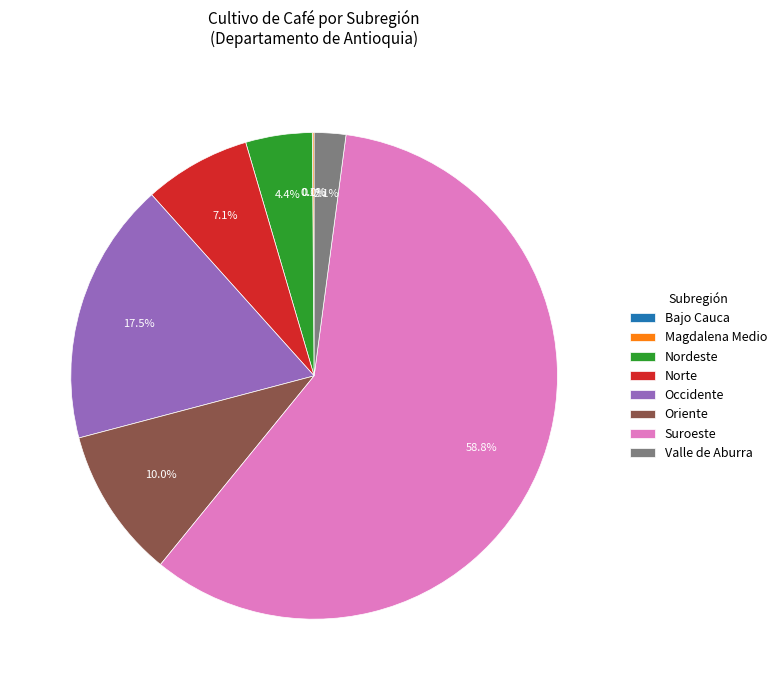

Which slice is the largest?

Suroeste